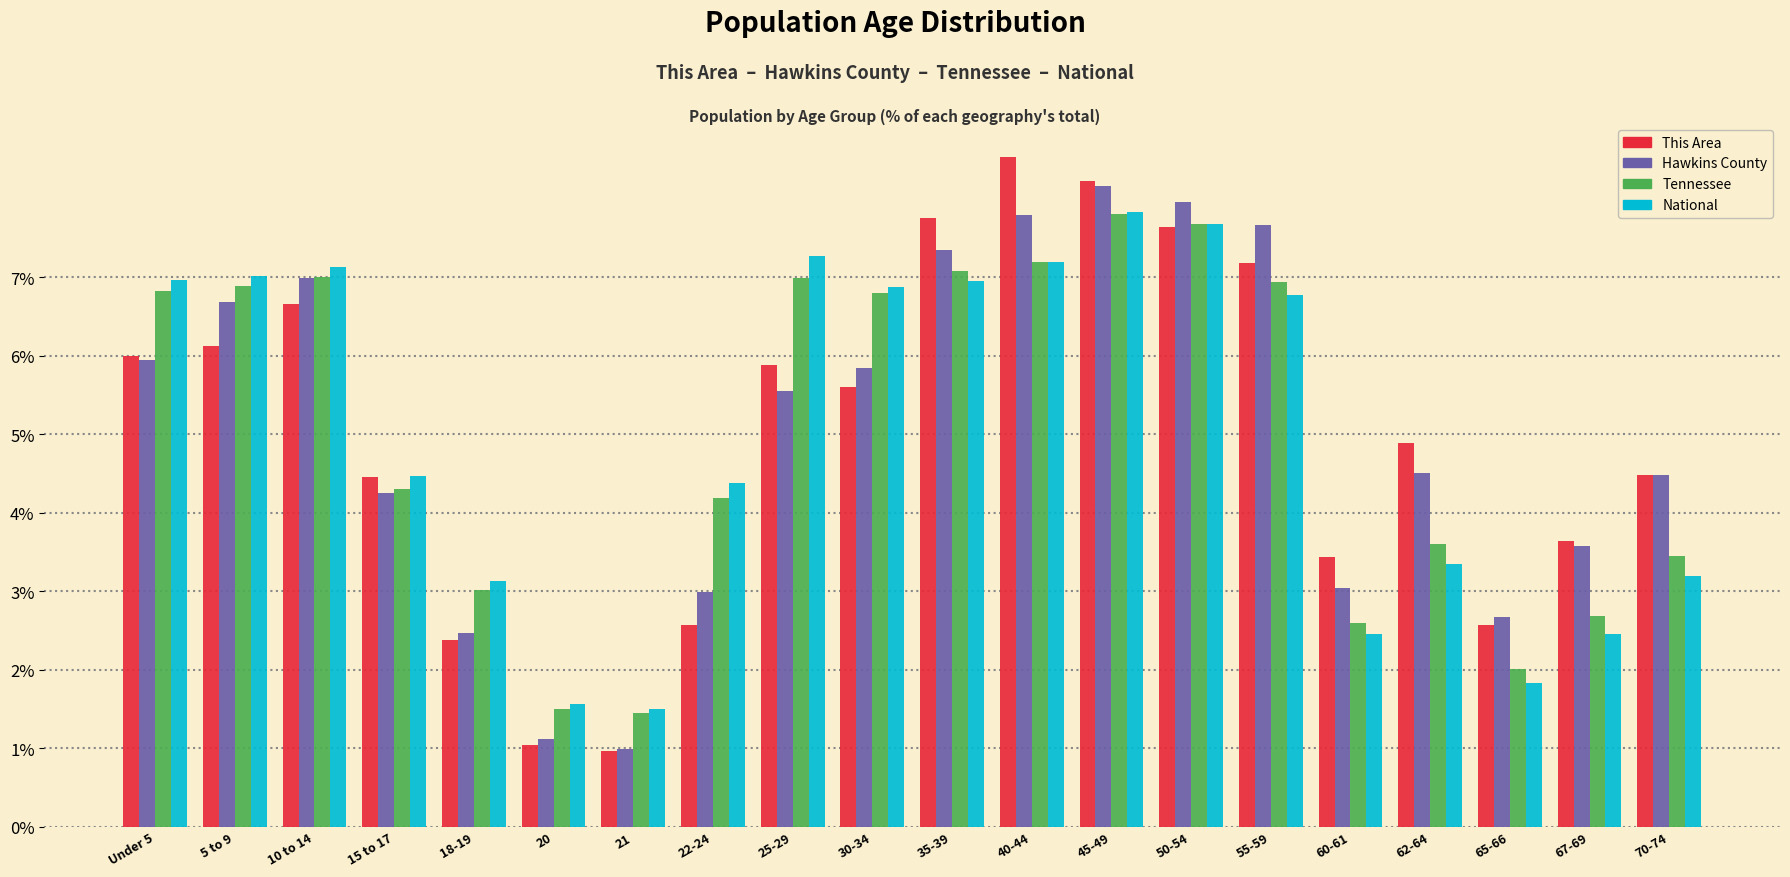

What is the average value of the National series?

5.0